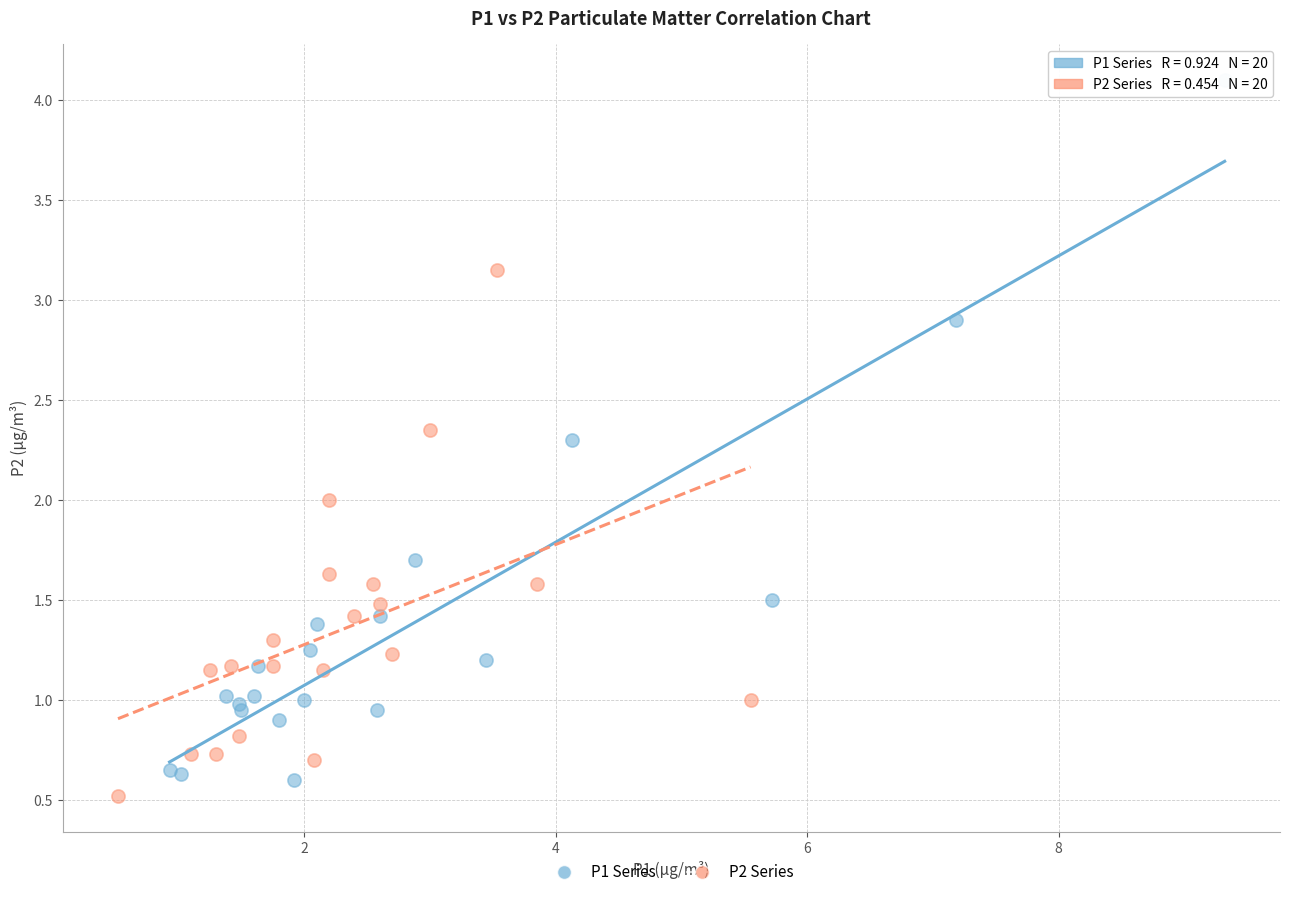

Which series has the widest spread of Y values?

P1 Series